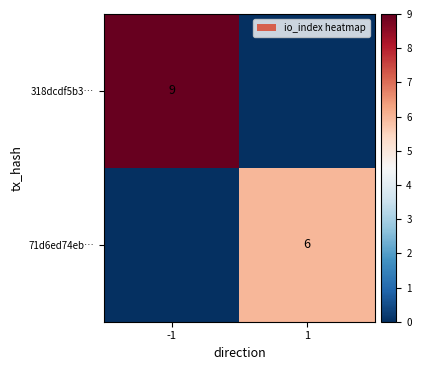

The value of 71d6ed74eb… at 1 is 10. True or false?

False